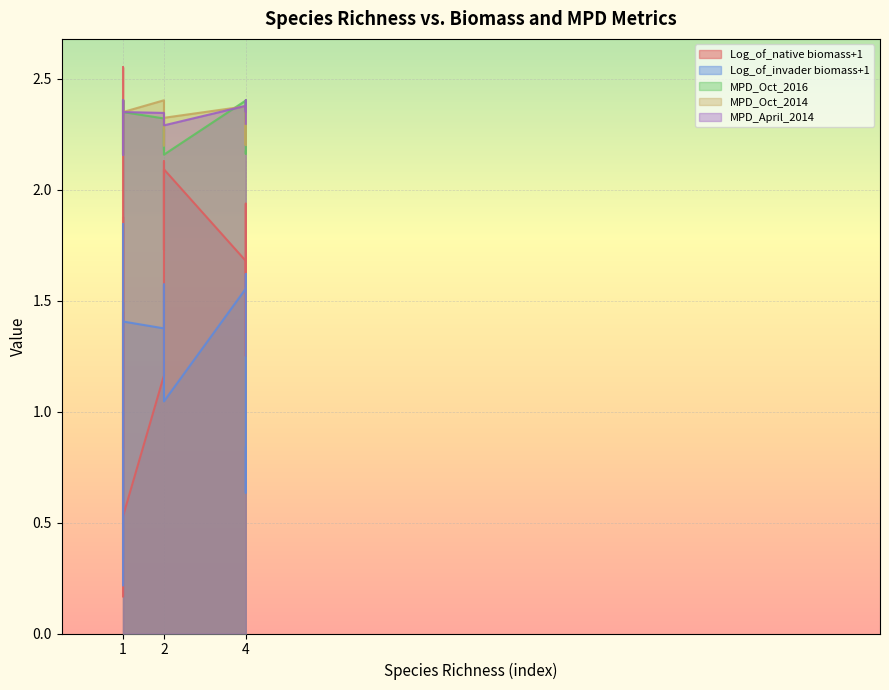

What is the minimum value shown in the chart?

0.2